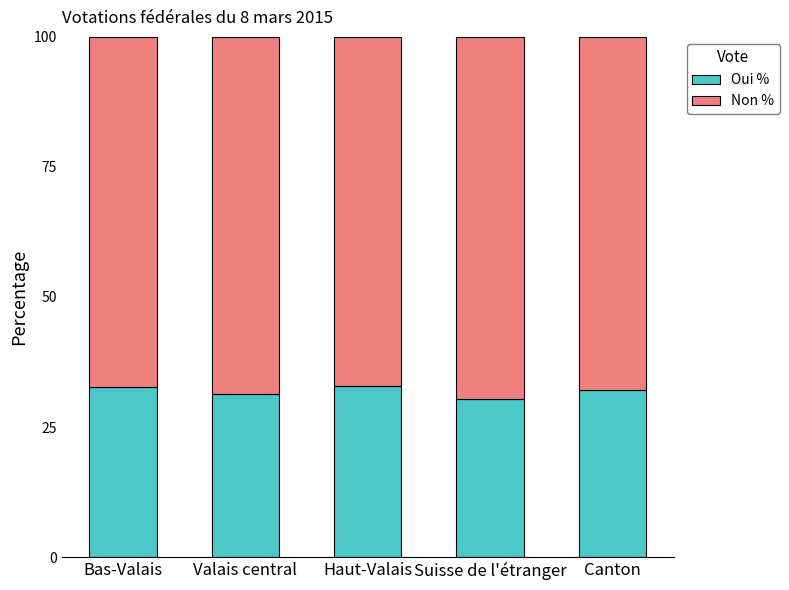

What are all the series names shown in the legend?

Oui %, Non %